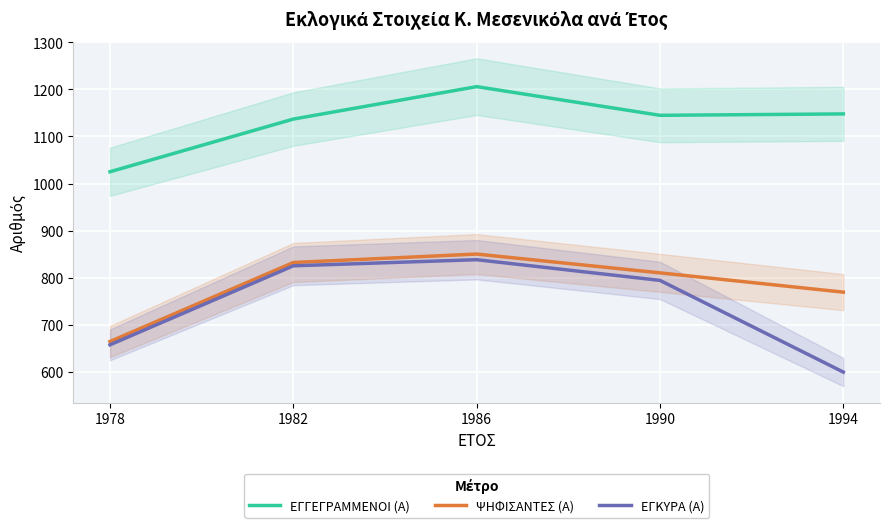

True or false: ΕΓΚΥΡΑ (Α) has more than 0 points higher than both neighbors.

True